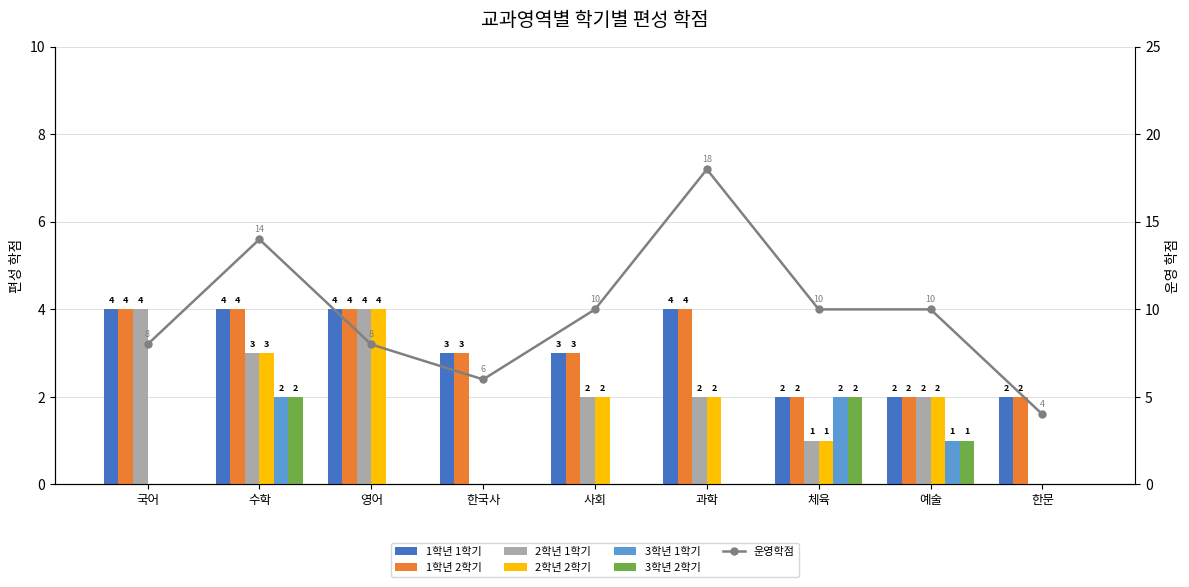

At which label does 1학년 2학기 reach its minimum?

체육